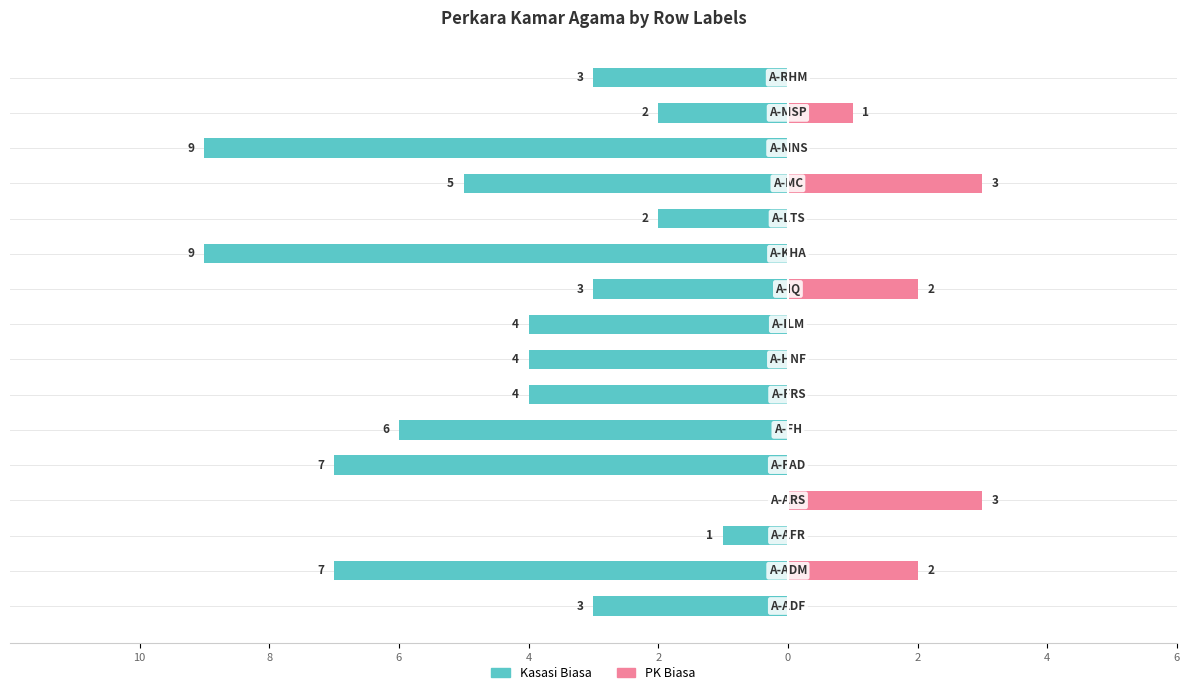

What is the average value of the PK Biasa series?

1